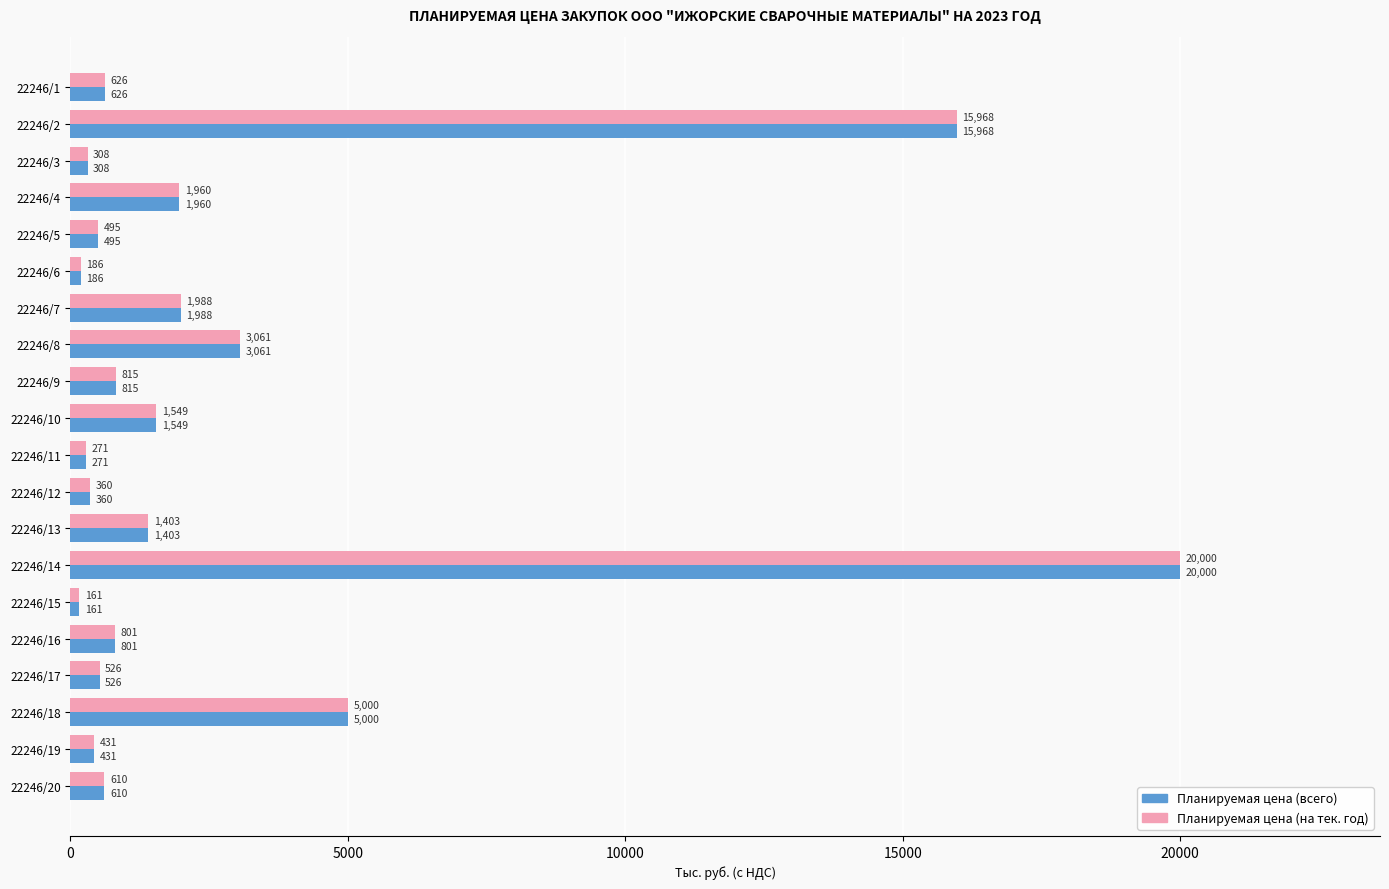

What is the difference between the maximum and minimum values in the Планируемая цена (всего) series?

19839.0